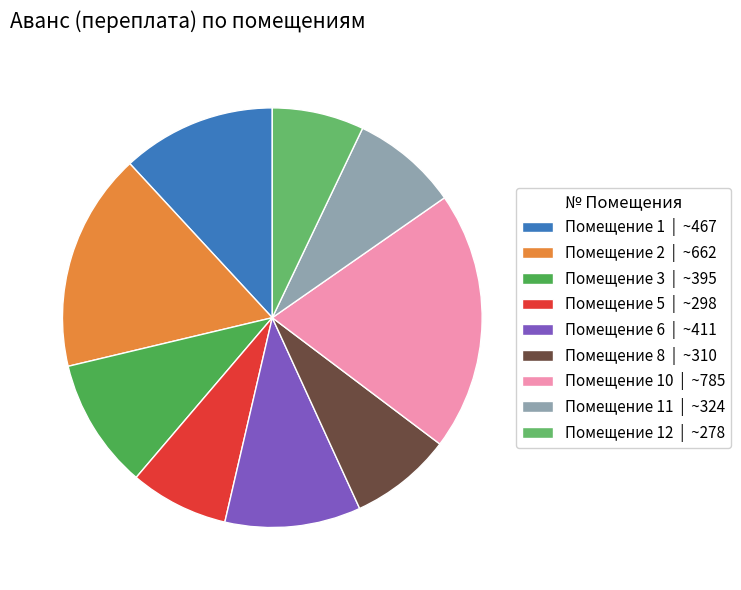

How many segments does this pie chart have?

9